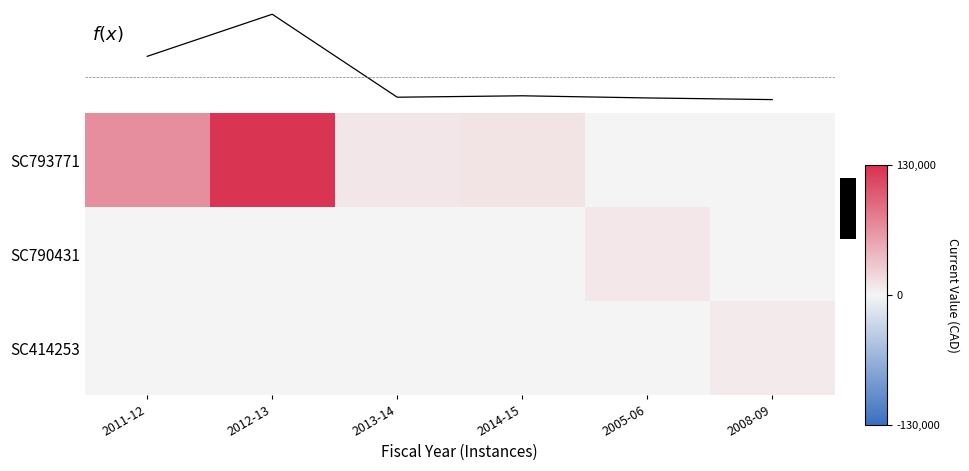

What is the difference between the SC793771 values at 2008-09 and 2014-15?

12000.0